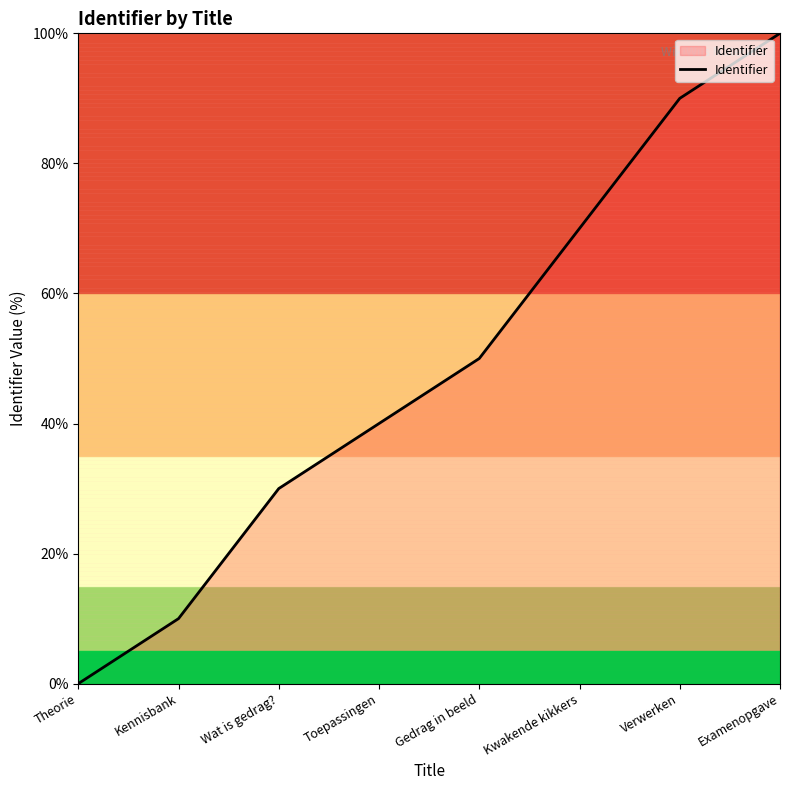

Does the chart have visible grid lines?

No